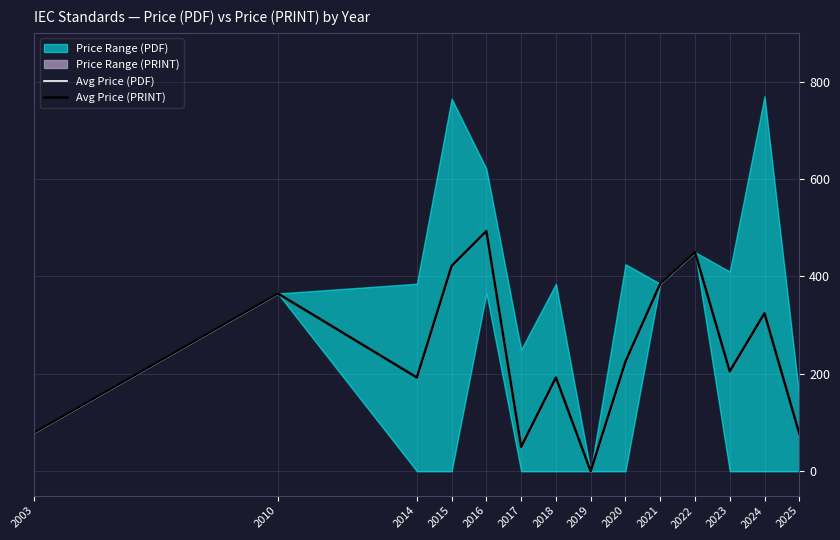

Reading left to right, extract all data points from this chart.

Avg Price (PDF): 80.0	365.0	192.5	421.7	493.0	50.0	192.5	0.0	225.0	385.0	450.0	205.0	324.4	77.5
Avg Price (PRINT): 80.0	365.0	192.5	421.7	493.0	50.0	192.5	0.0	225.0	385.0	450.0	205.0	324.4	77.5